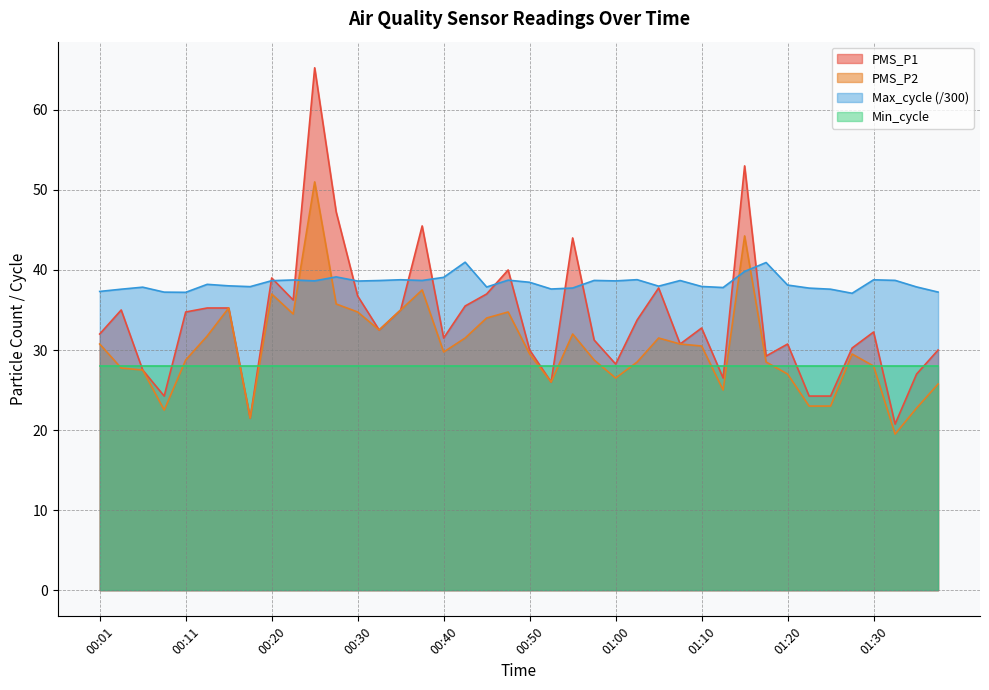

Where do PMS_P1 and Max_cycle first cross each other?

00:18 and 00:20